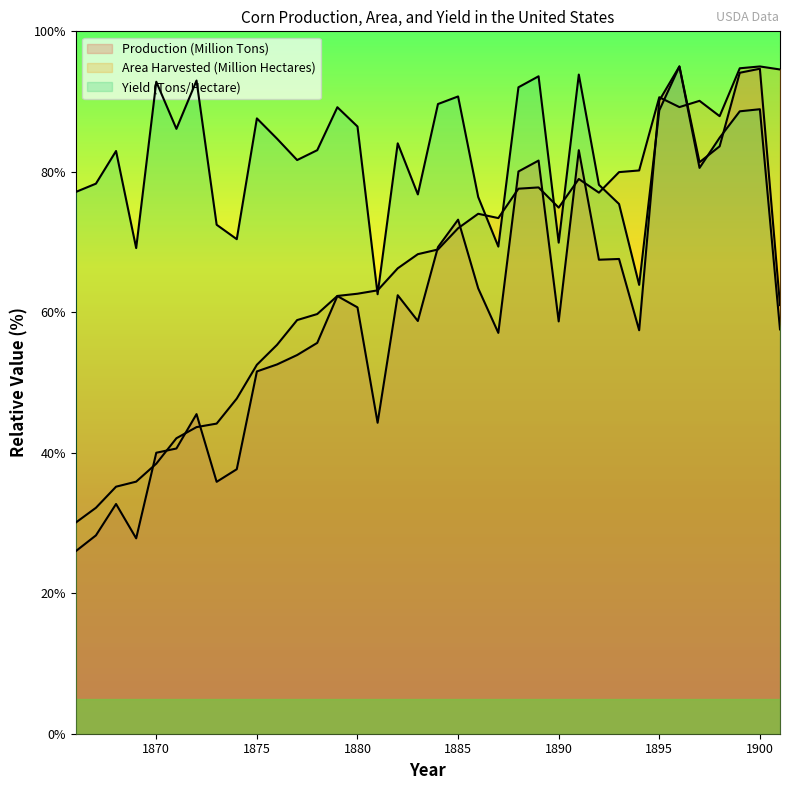

How many values in the Area Harvested (Million Hectares) series exceed 68?

19